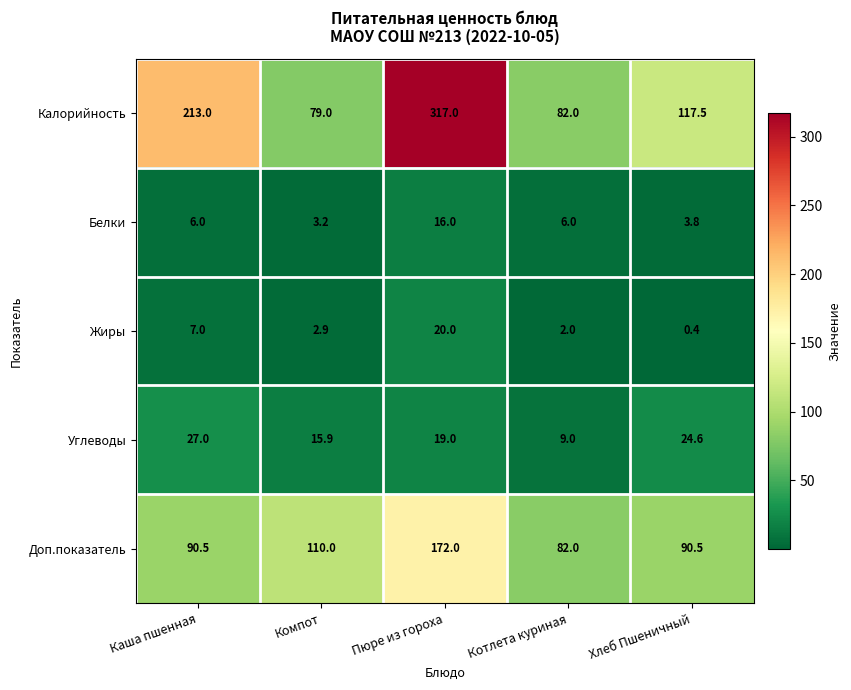

At which label is Углеводы closest to 18?

Пюре из гороха